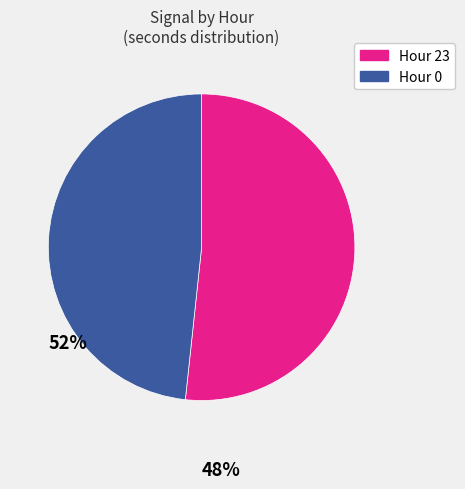

Is there any slice that represents more than half of the pie?

Yes